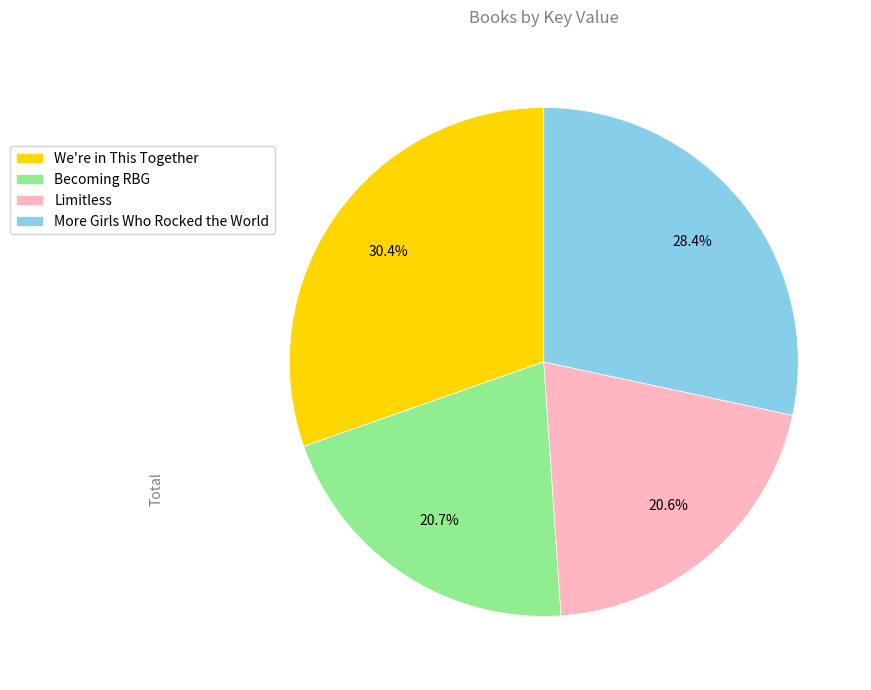

What percentage do Becoming RBG and More Girls Who Rocked the World together represent?

49.1%